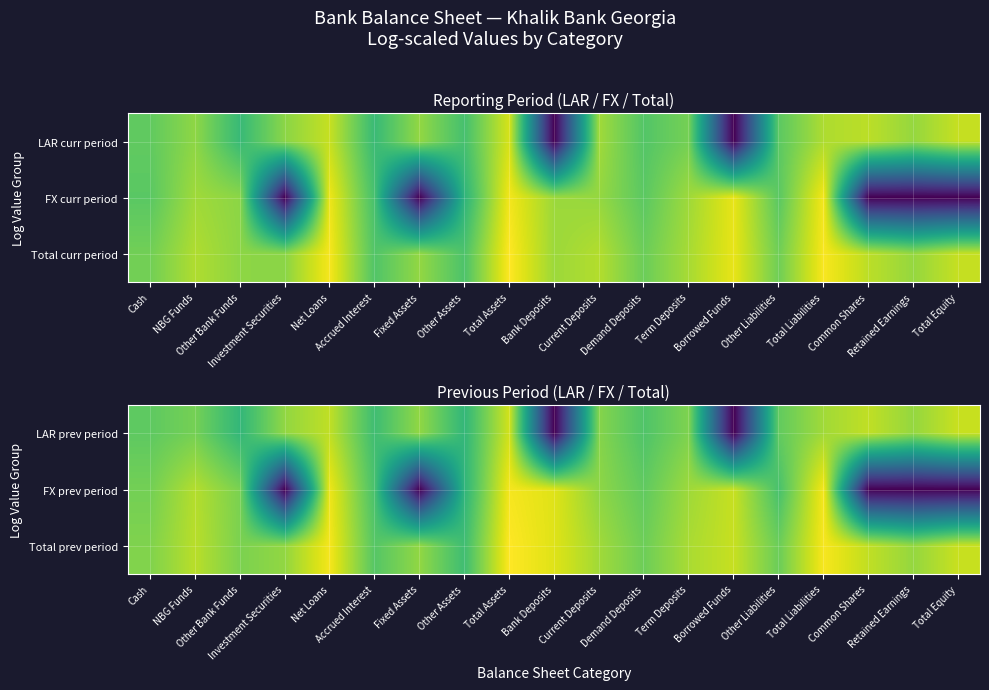

Is the value of FX prev period at Retained Earnings greater than the value of LAR prev period at Demand Deposits?

No